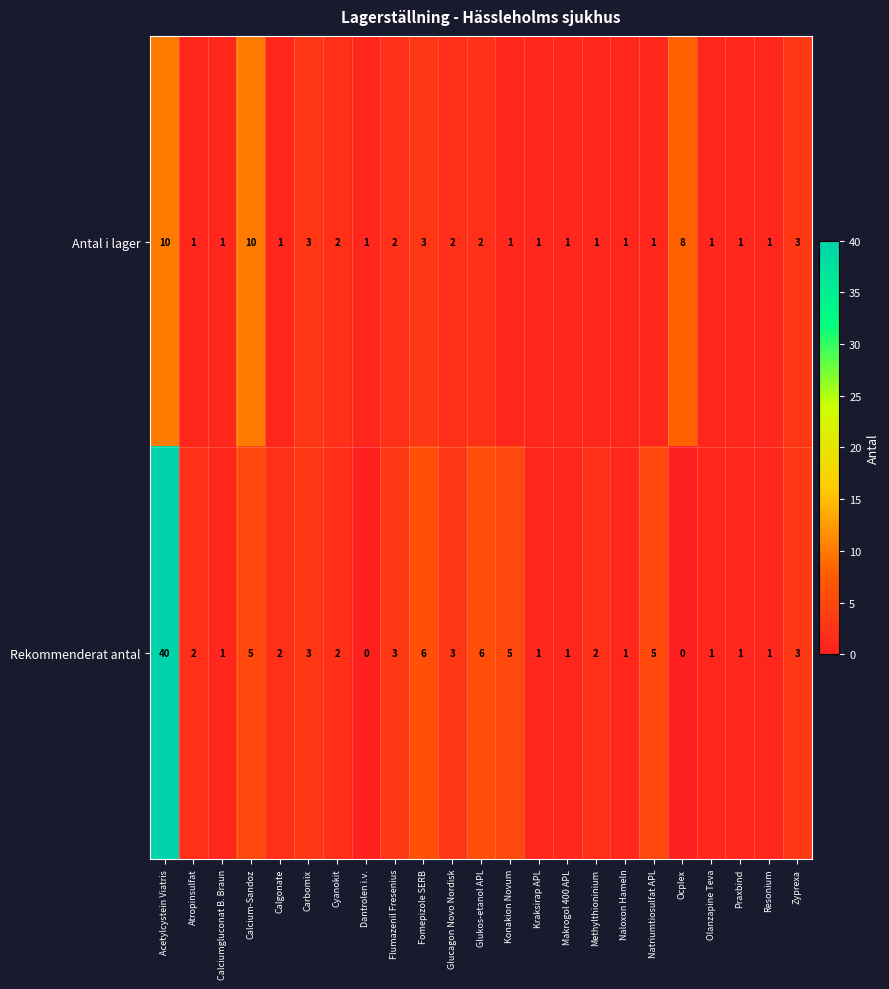

What is the average value of the Rekommenderat antal series?

4